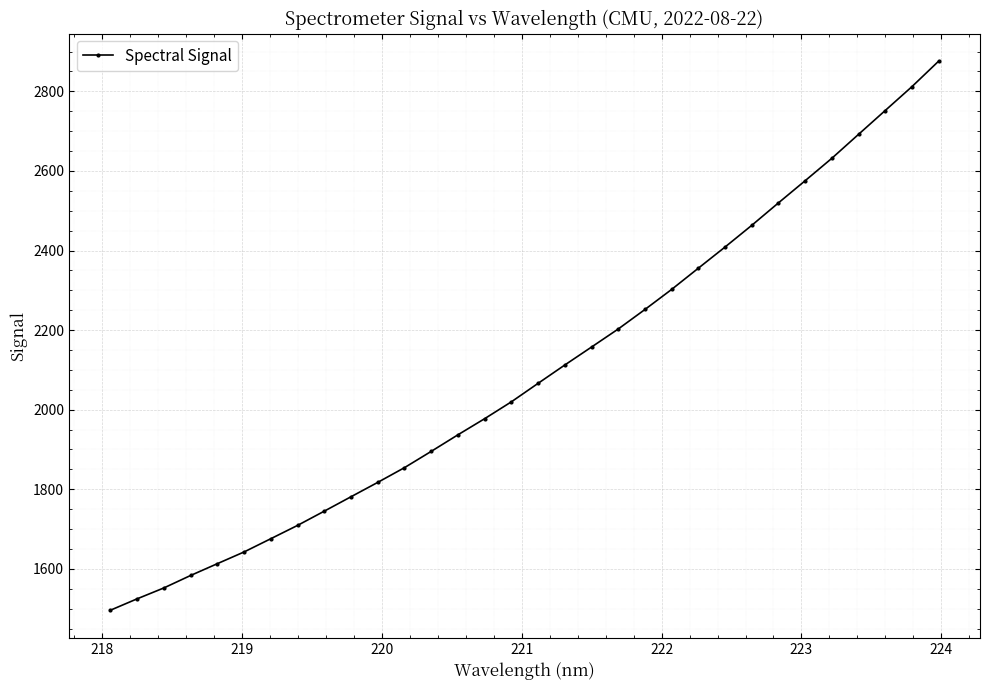

What is the greatest value displayed?

2875.7